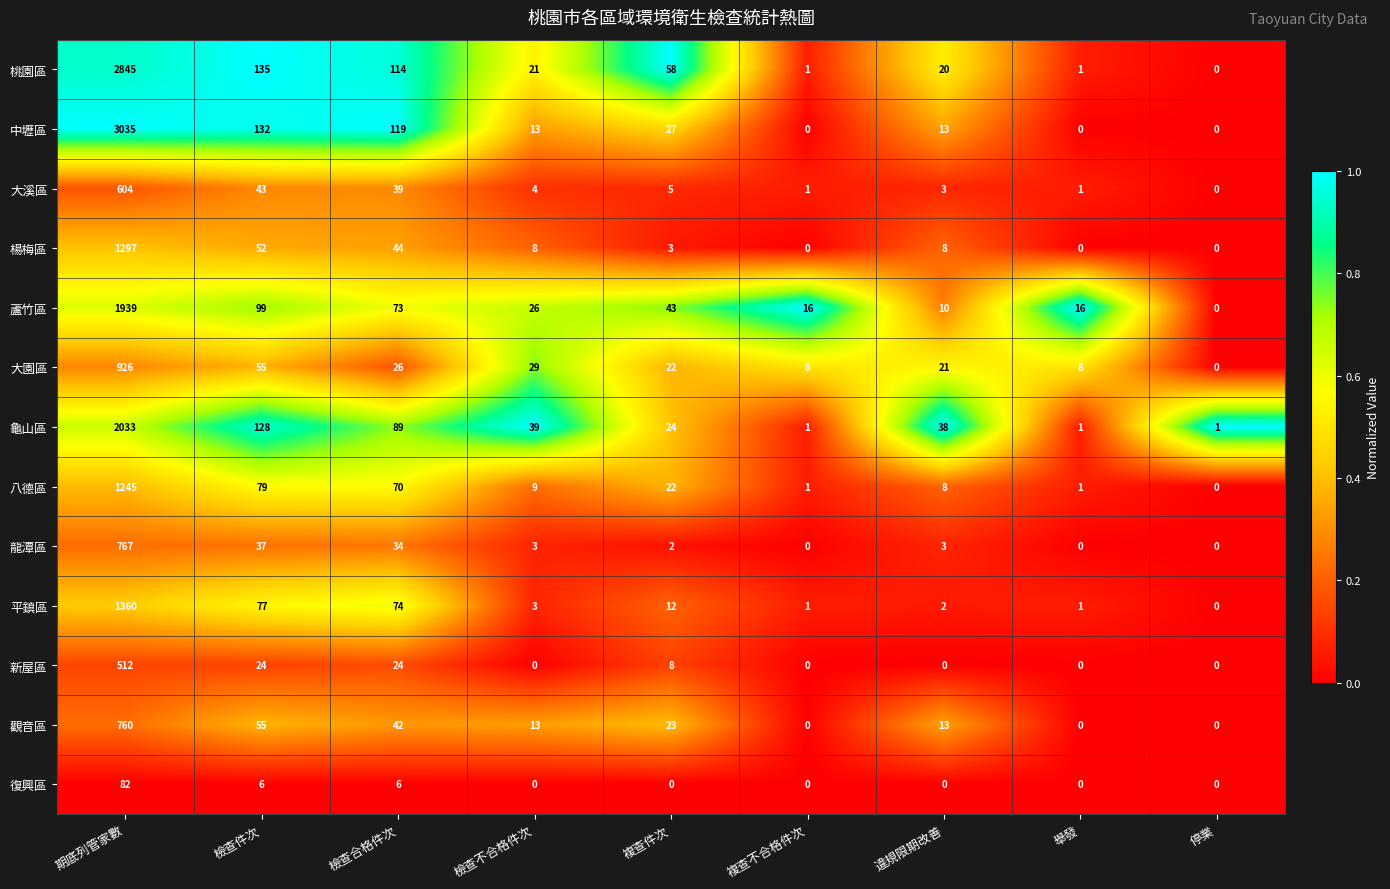

Which category has the highest value in the 八德區 series?

期底列管家數